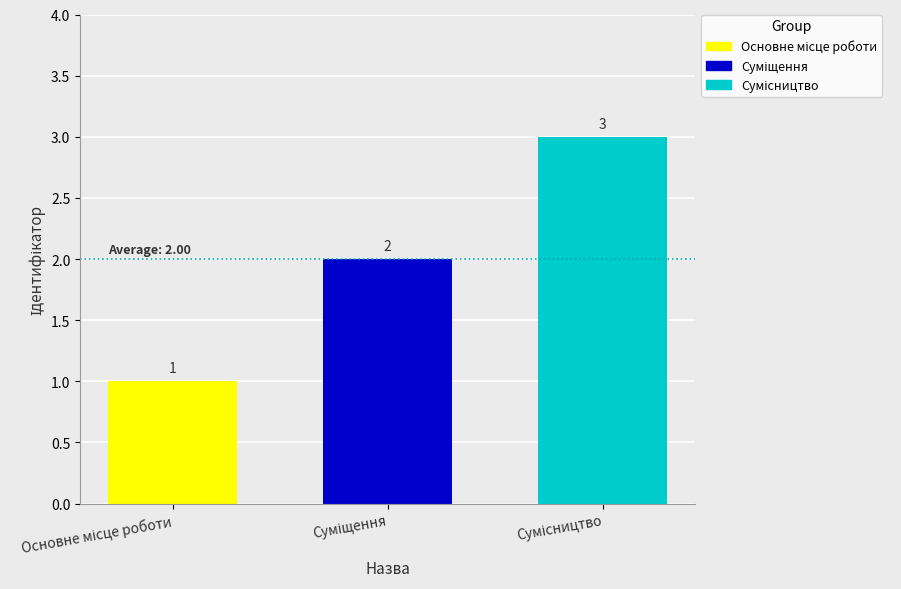

Count the values in the range 1 to 3.

3